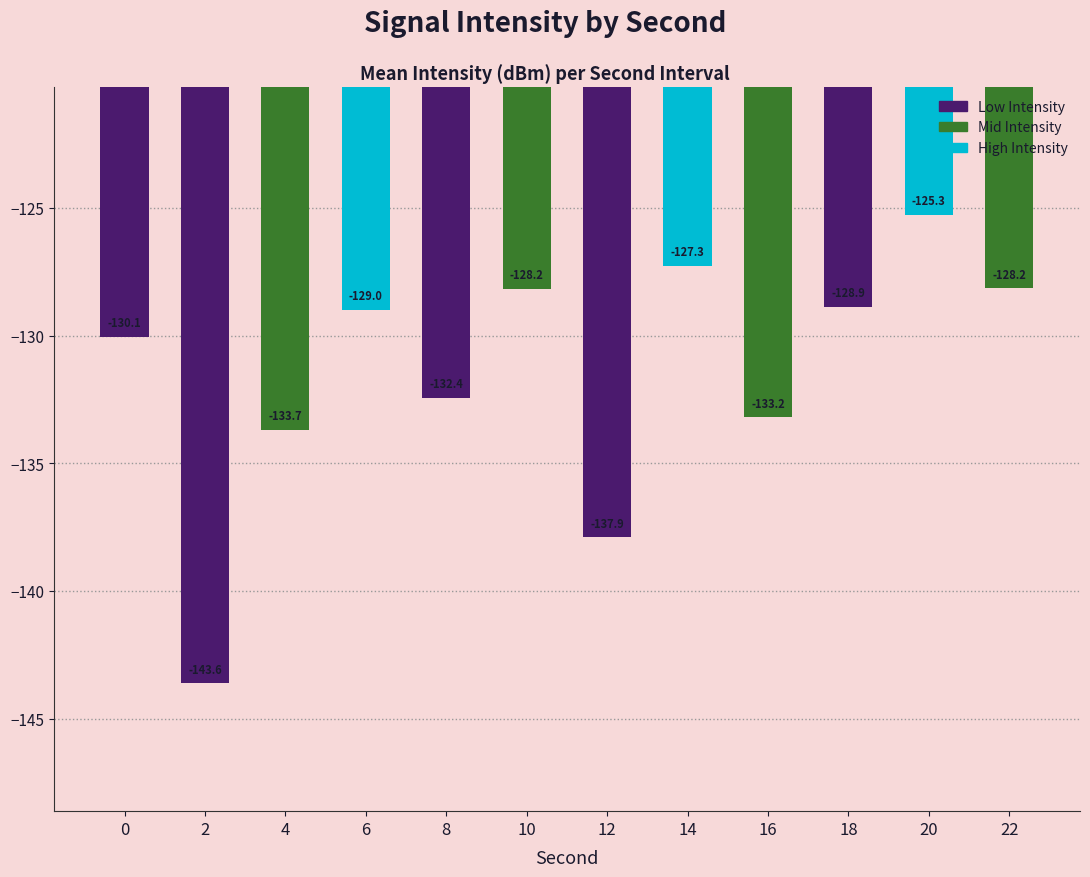

What is the change in value from 14 to 18?

-1.6